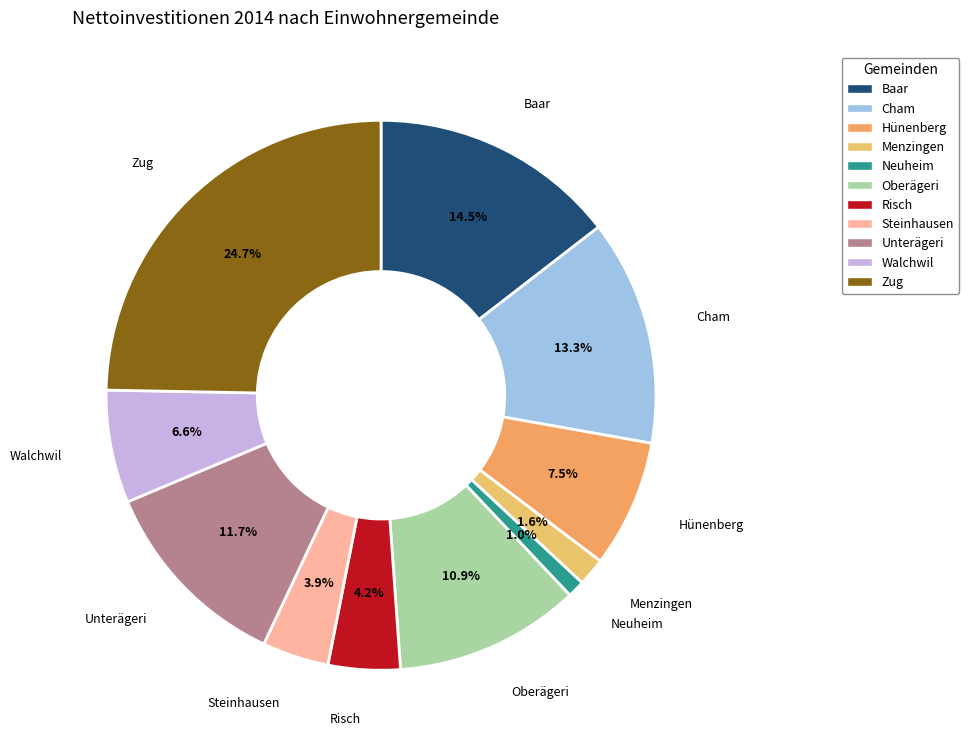

Is it true that Walchwil is 1% of the pie?

False